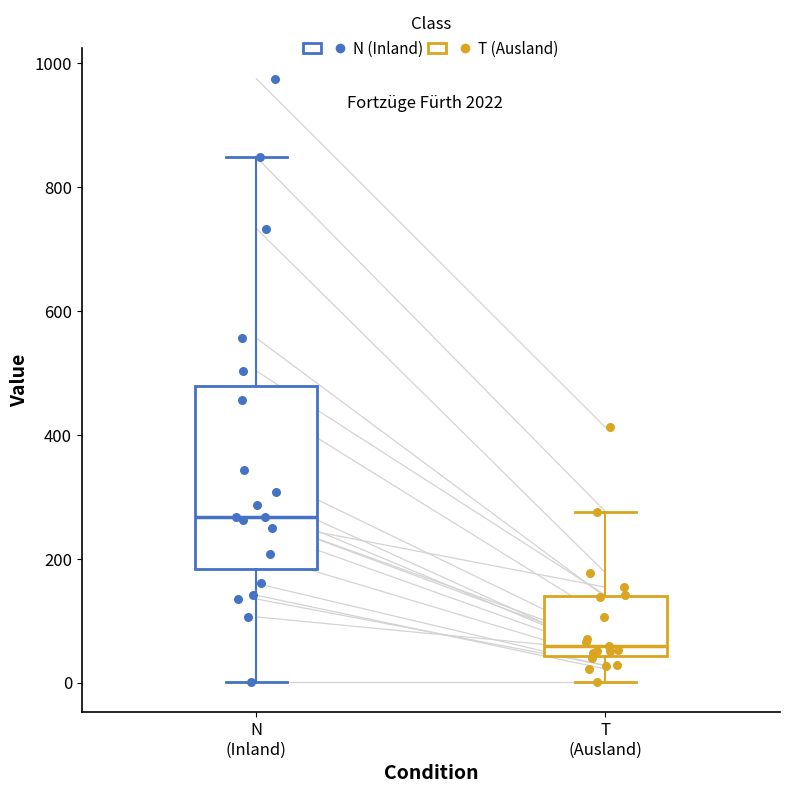

Reading left to right, transcribe this box plot: for each box, give where its median line is, the range the box spans, and where its two whiskers end, as read against the y-axis. The values are not printed on the chart, so give them approximately, as read against the axis.

N (Inland): median 260, box 180 to 480, whiskers 0 to 840
T (Ausland): median 60, box 40 to 140, whiskers 0 to 280